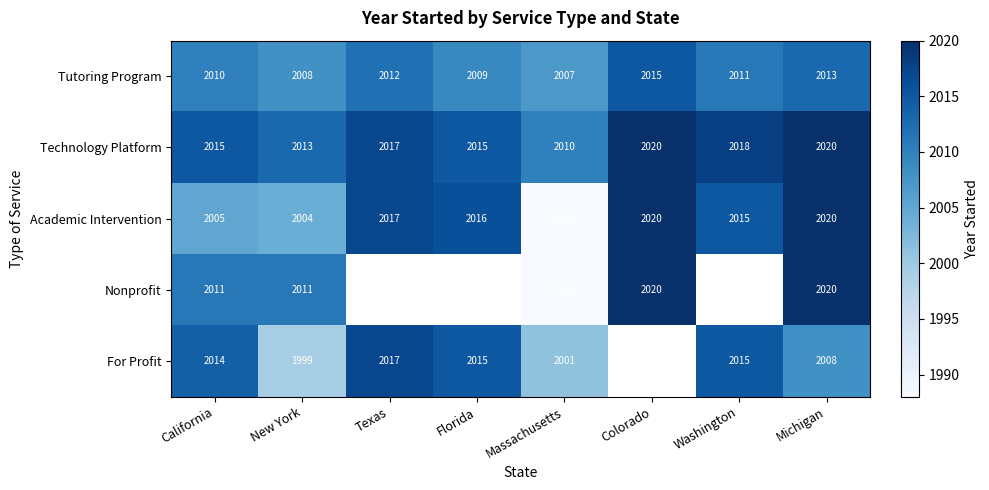

True or false: For Profit has a value of 2605 at Massachusetts.

False